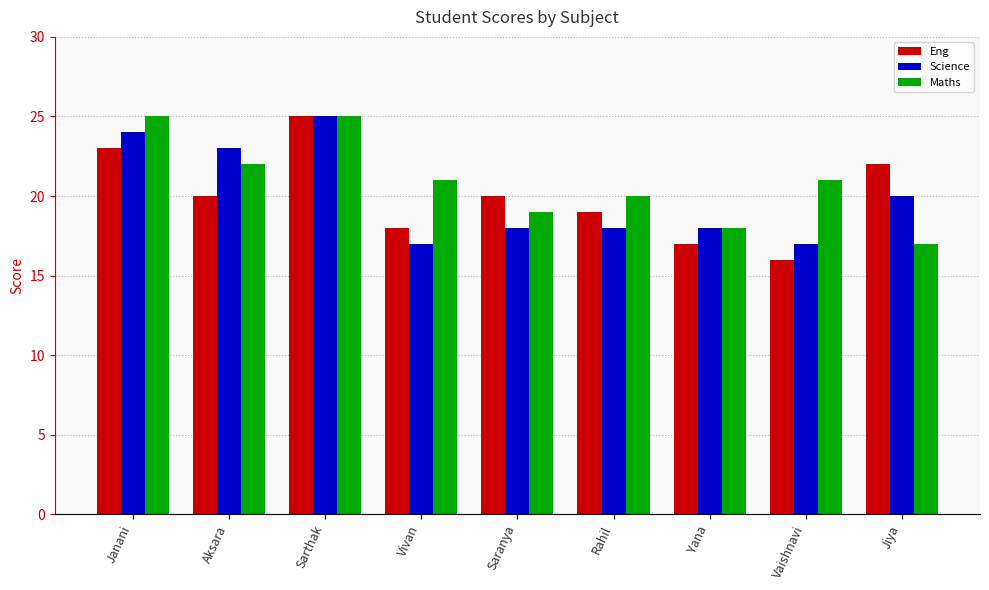

How many Eng values are between 18 and 22?

5